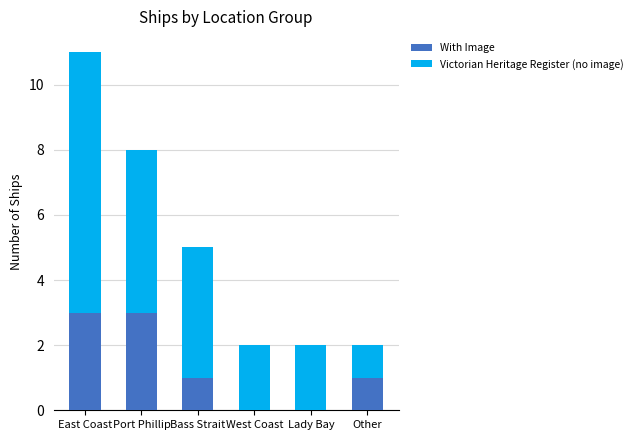

How many With Image values are between 0 and 3?

6